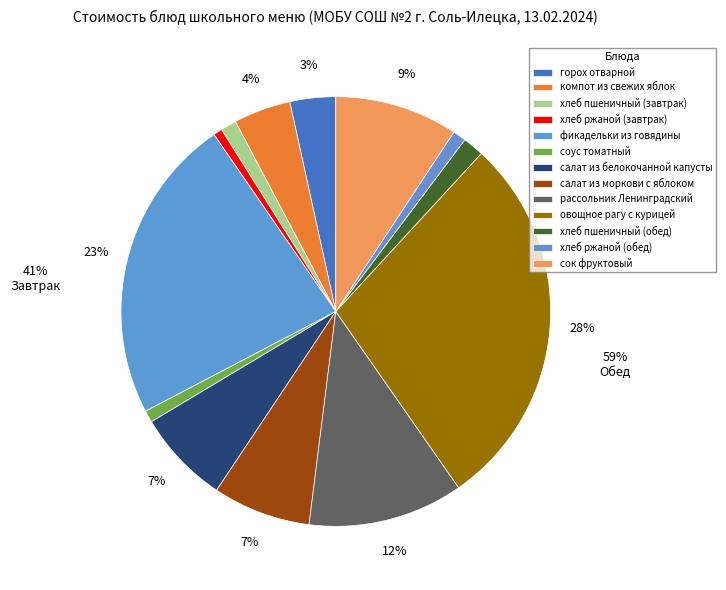

Is it true that салат из моркови с яблоком is 7% of the pie?

True